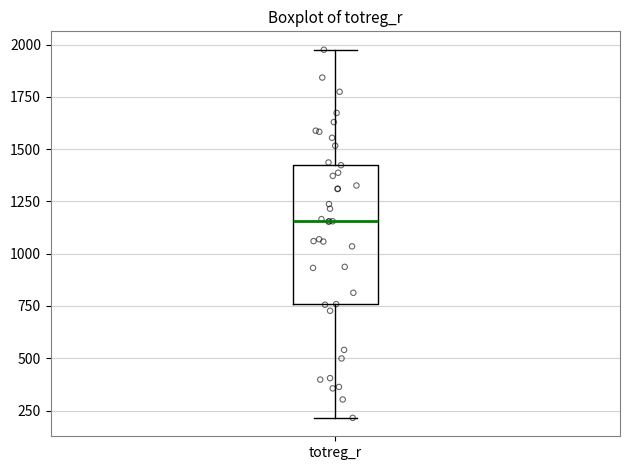

Where is the upper edge of the box for totreg_r on the y-axis? The values are not printed on the chart, so give them approximately, as read against the axis.

1450